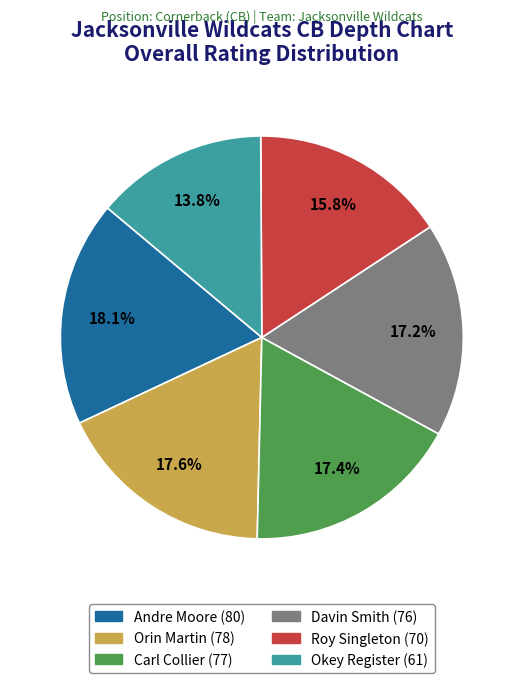

Which has a higher value, Okey Register or Carl Collier?

Carl Collier